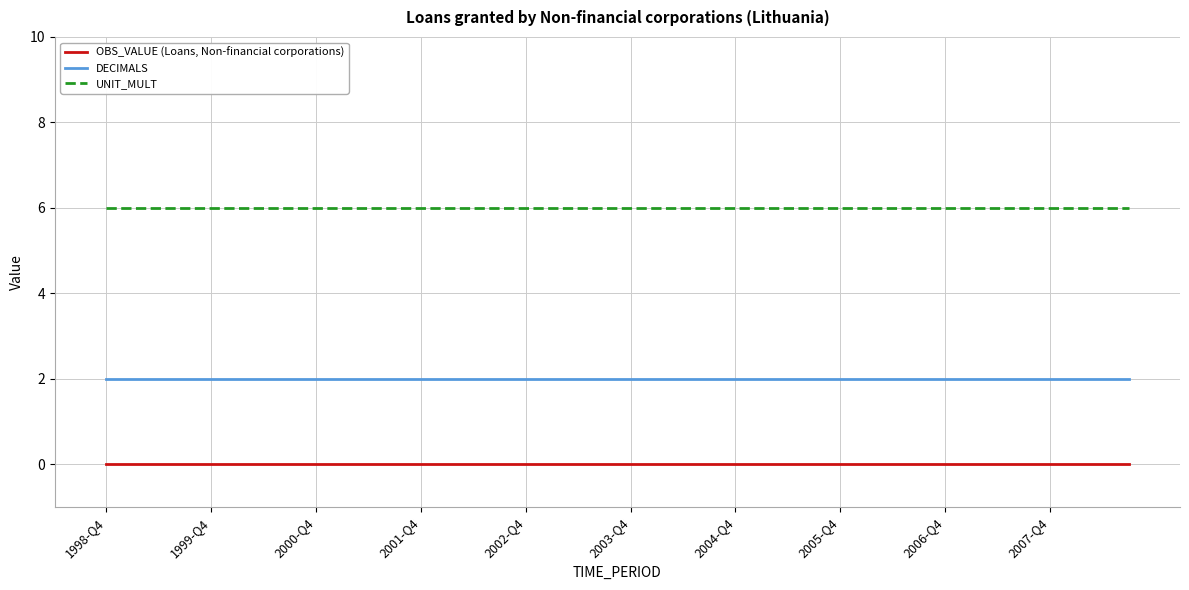

True or false: OBS_VALUE (Loans, Non-financial corporations) and UNIT_MULT intersect in this chart.

False